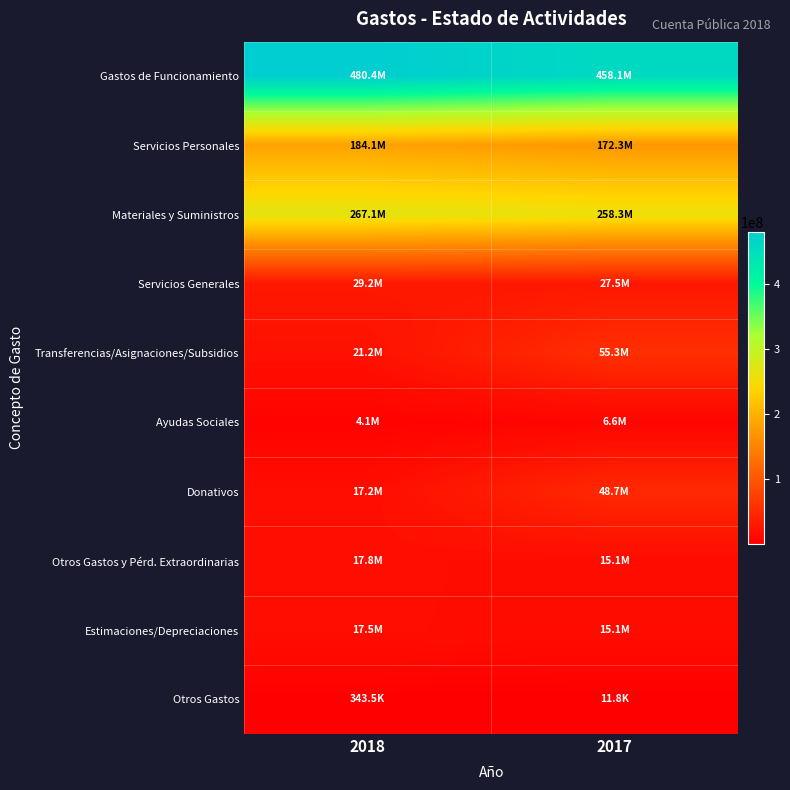

Rank the series at 2018 from lowest to highest value.

Otros Gastos, Ayudas Sociales, Donativos, Estimaciones/Depreciaciones, Otros Gastos y Pérd. Extraordinarias, Transferencias/Asignaciones/Subsidios, Servicios Generales, Servicios Personales, Materiales y Suministros, Gastos de Funcionamiento